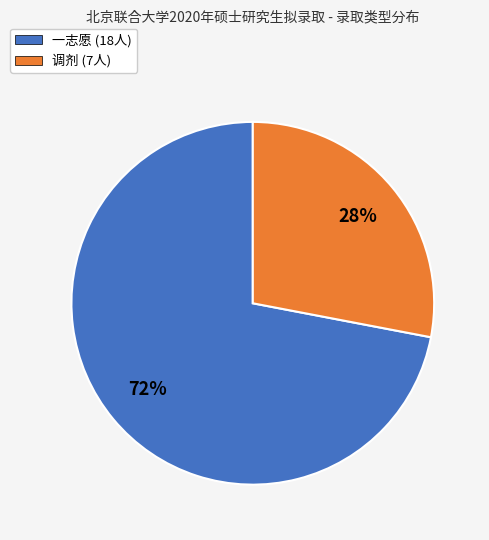

What percentage is the 调剂 slice, to the nearest percent?

28%